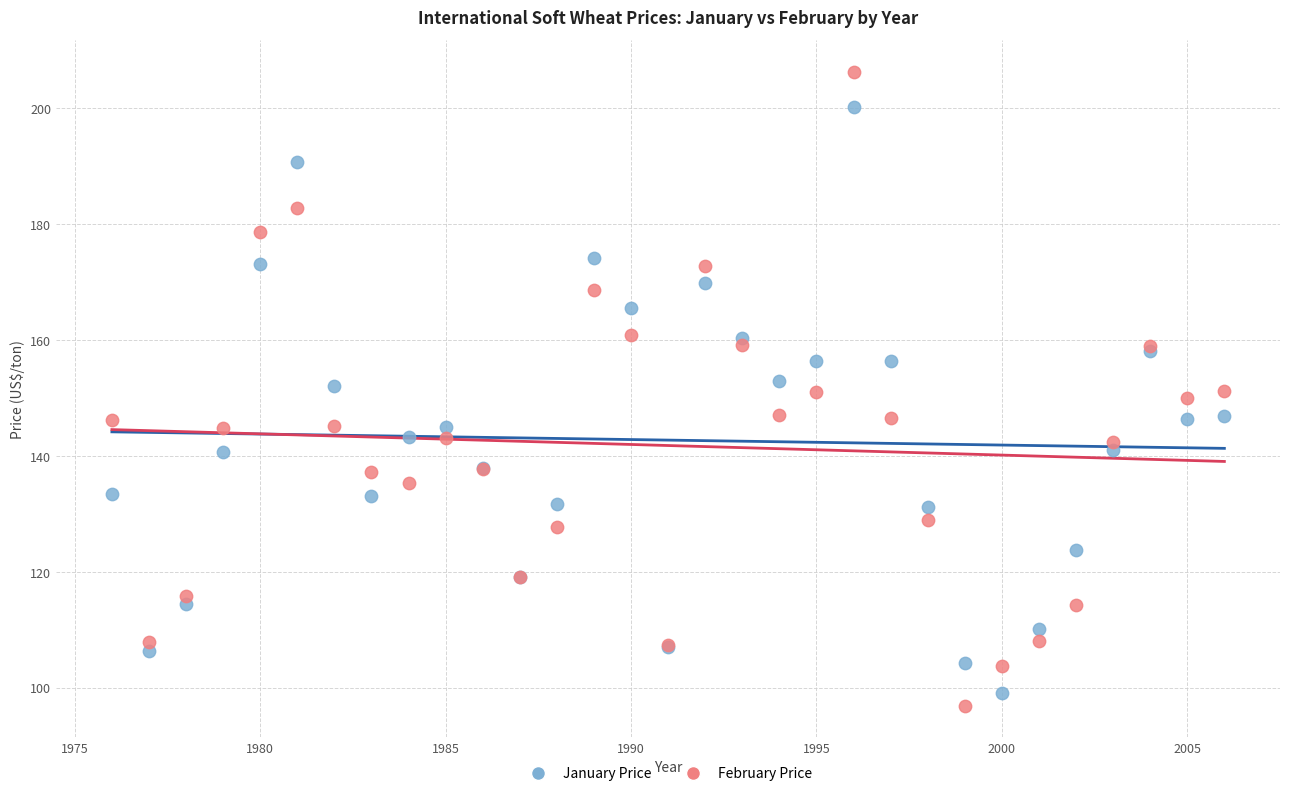

Which series has the largest Y range (max minus min)?

February Price